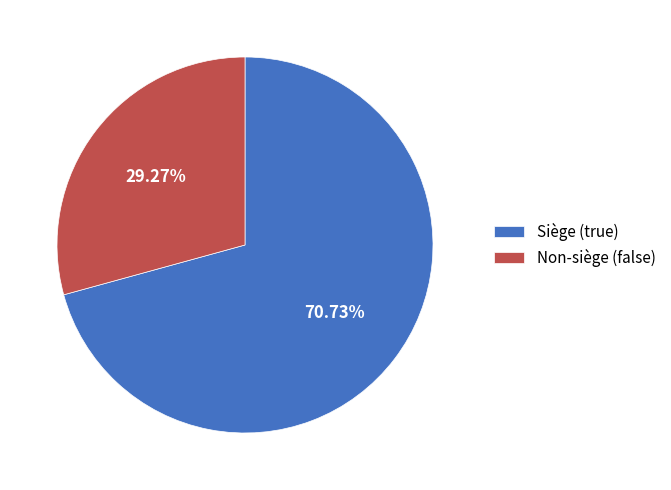

Combined, do Non-siège (false) and Siège (true) account for over 50%?

Yes